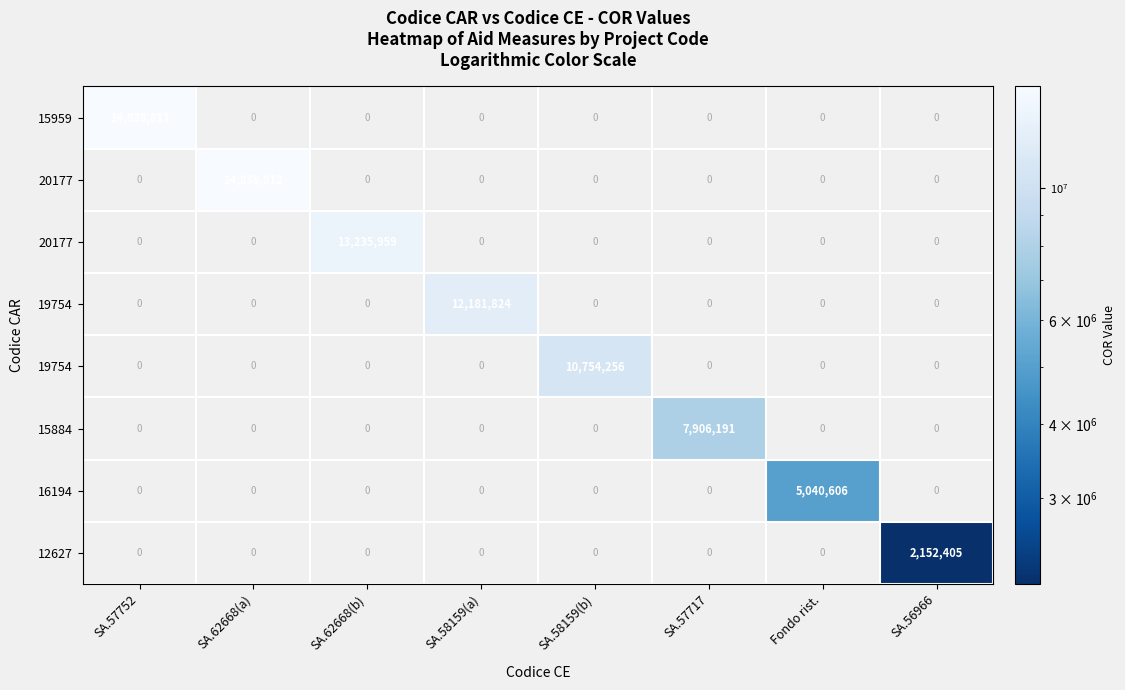

How many categories are shown in the chart?

8